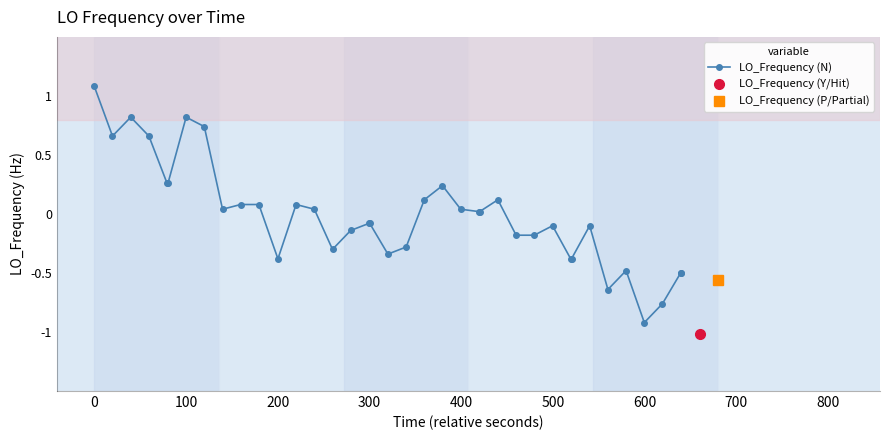

What is the maximum value for LO_Frequency (N)?

1.1